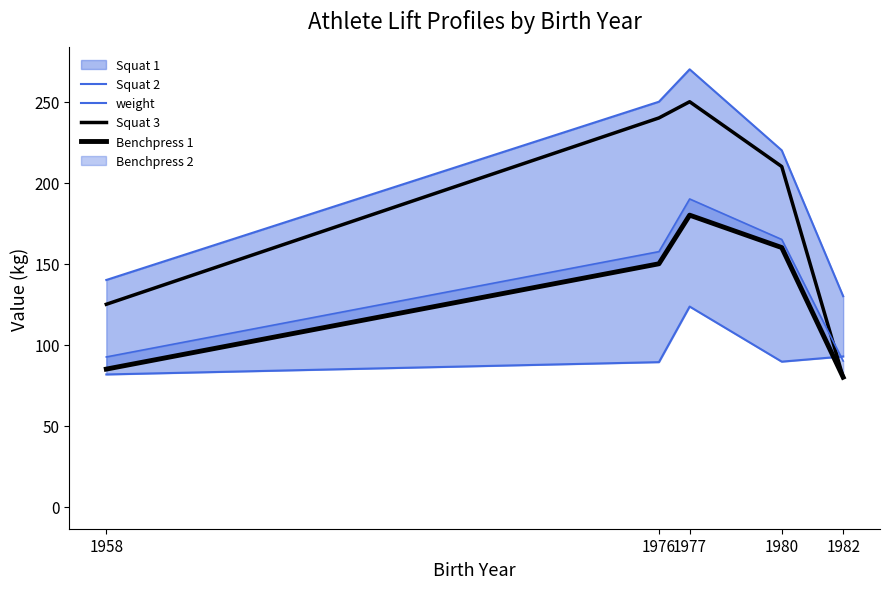

Reading left to right, extract all data points from this chart.

Squat 2: 140.0	250.0	270.0	220.0	130.0
weight: 81.7	89.3	123.6	89.6	92.8
Squat 3: 125.0	240.0	250.0	210.0	80.0
Benchpress 1: 85.0	150.0	180.0	160.0	80.0